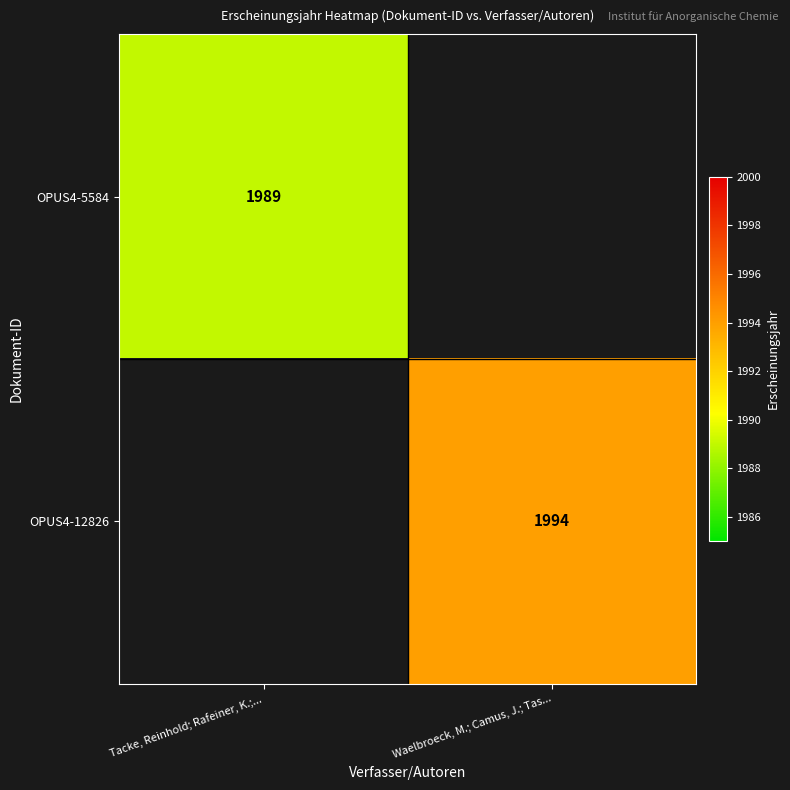

How many series are shown in this chart?

2